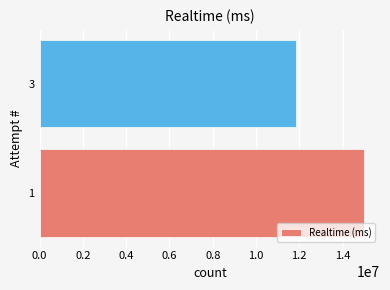

Read the value at 1, to the nearest 10.

14978170